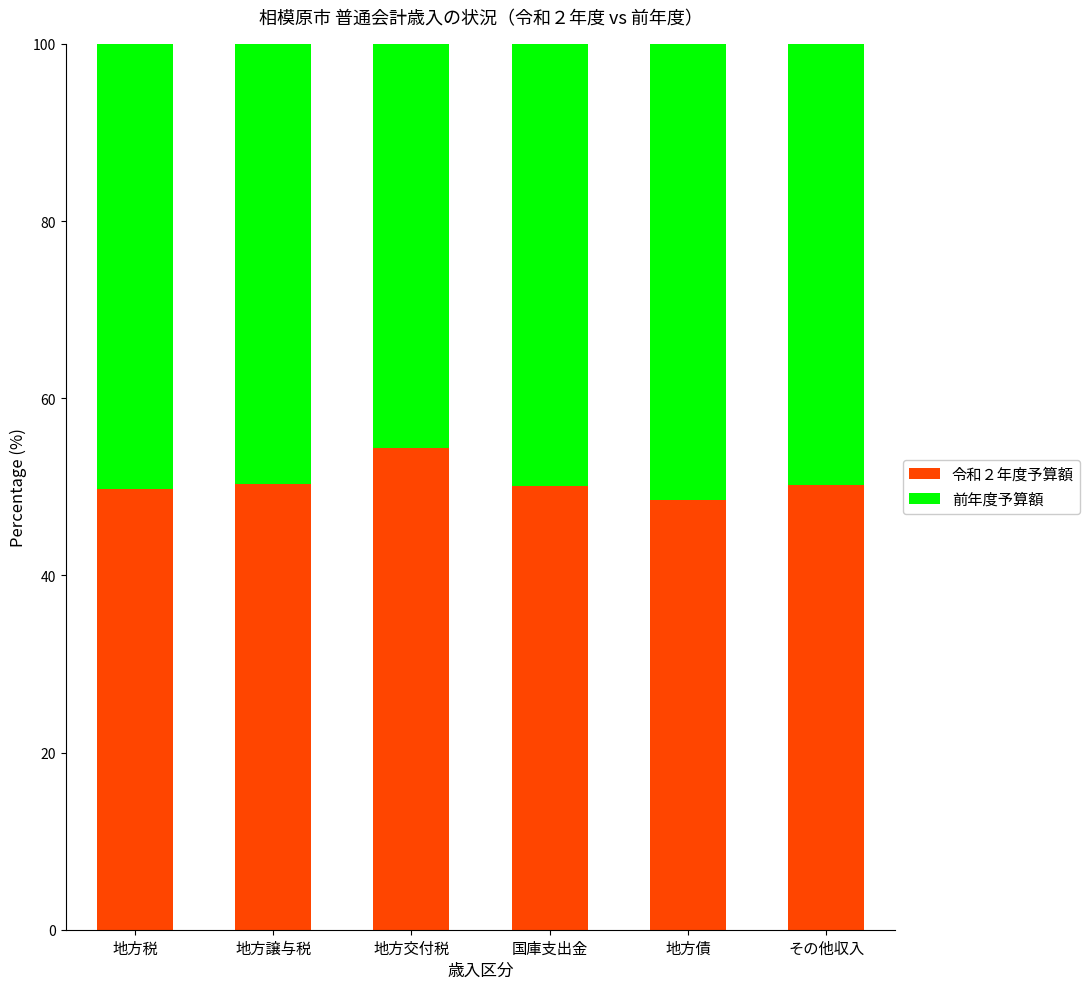

The value of 令和２年度予算額 at 地方税 is 49.8. True or false?

True